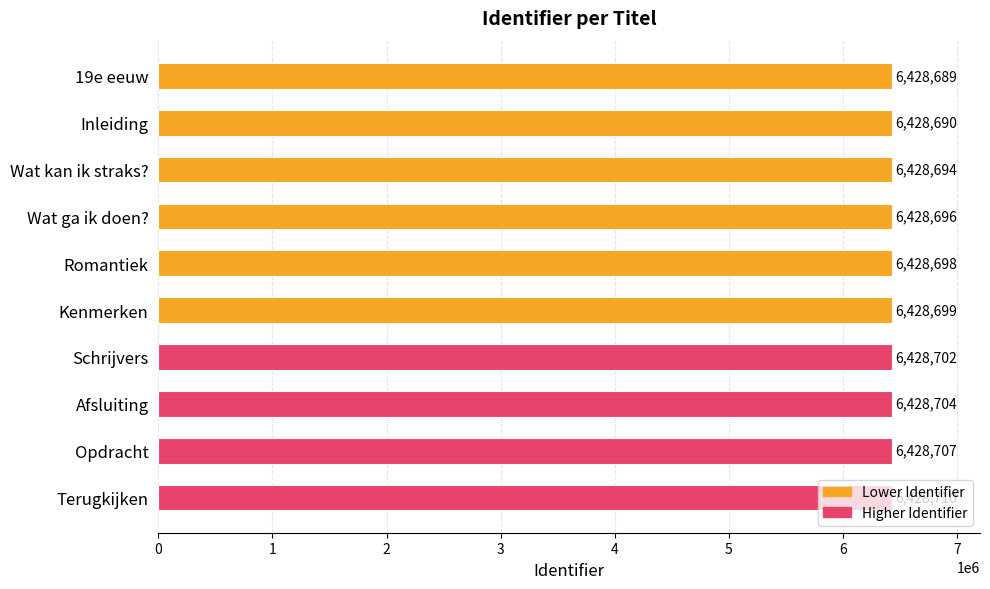

How many distinct data groups are displayed?

1